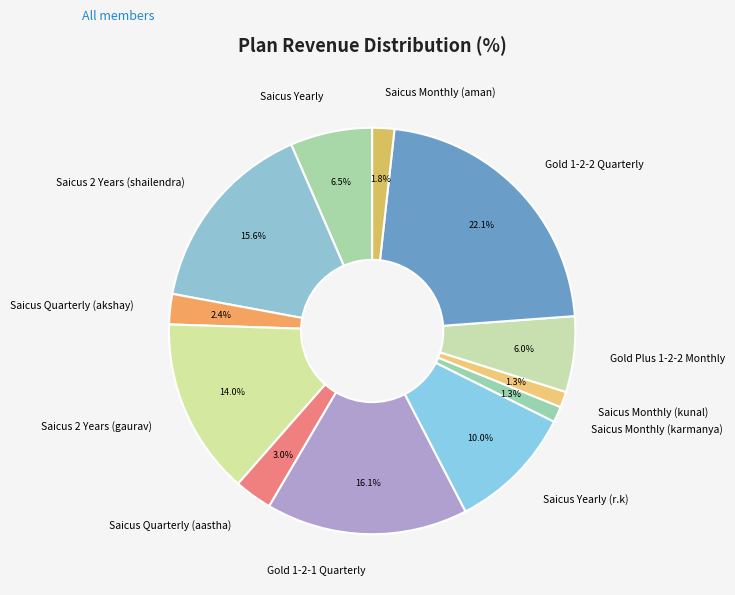

To the nearest percent, what percentage of the pie is Saicus Monthly (aman)?

2%